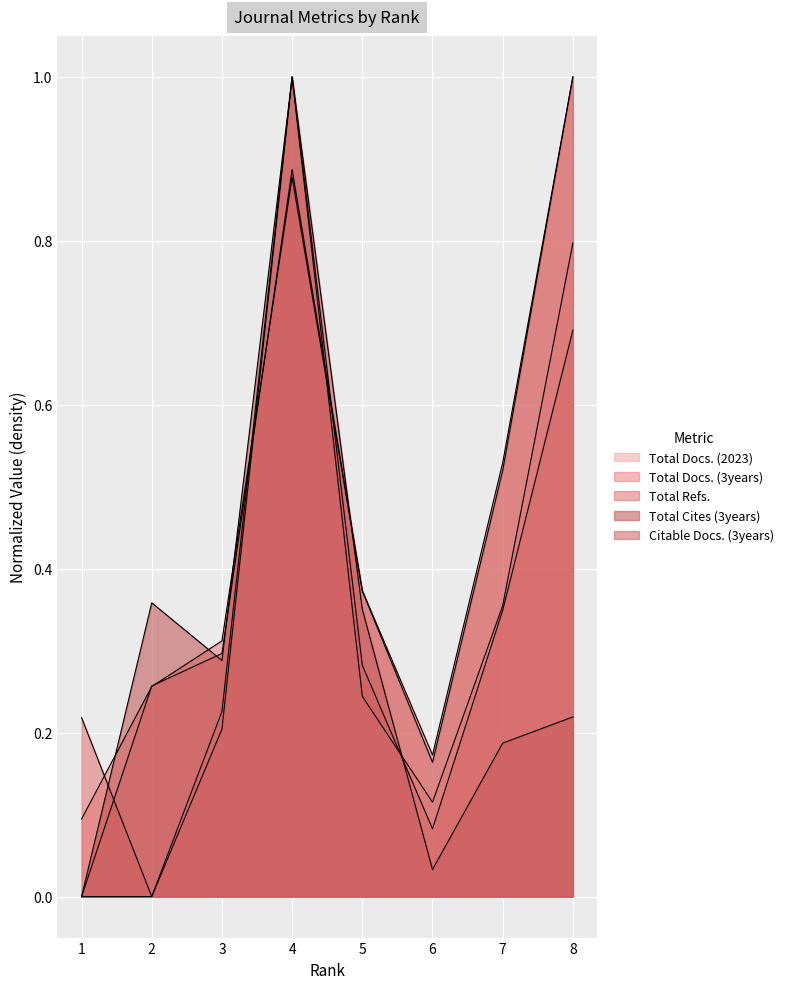

Which series ends up on top after the final intersection of Total Docs. (2023) and Total Refs.?

Total Refs.